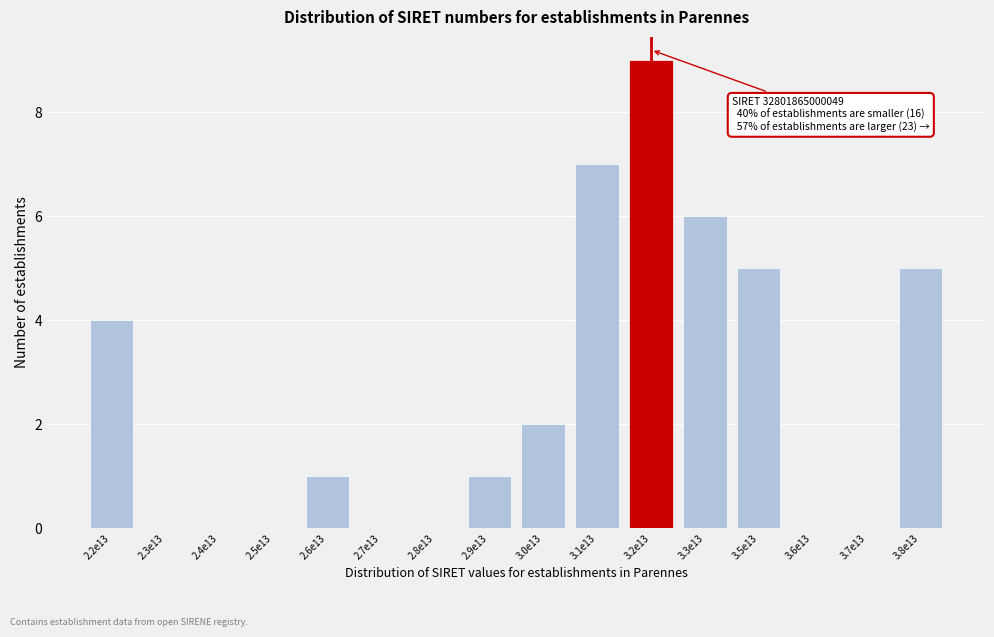

Reading right to left, extract all data points from this chart.

3.8e13=5	3.7e13=0	3.6e13=0	3.5e13=5	3.3e13=6	3.2e13=9	3.1e13=7	3.0e13=2	2.9e13=1	2.8e13=0	2.7e13=0	2.6e13=1	2.5e13=0	2.4e13=0	2.3e13=0	2.2e13=4